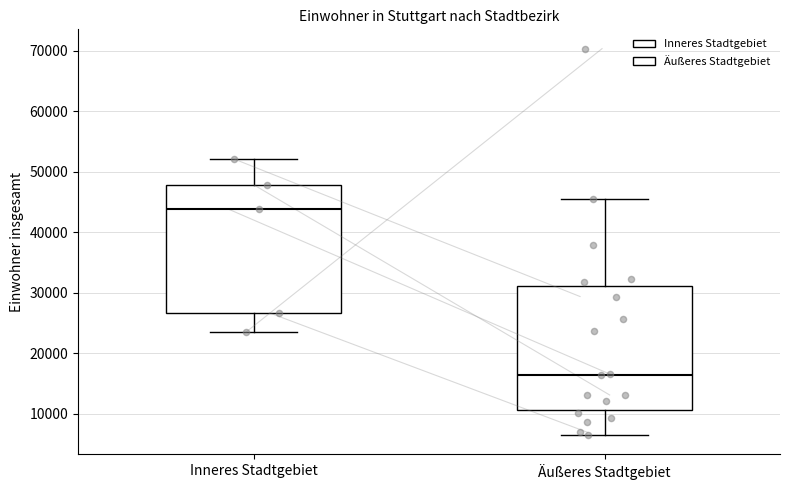

Which box's median line is the lowest?

Äußeres Stadtgebiet